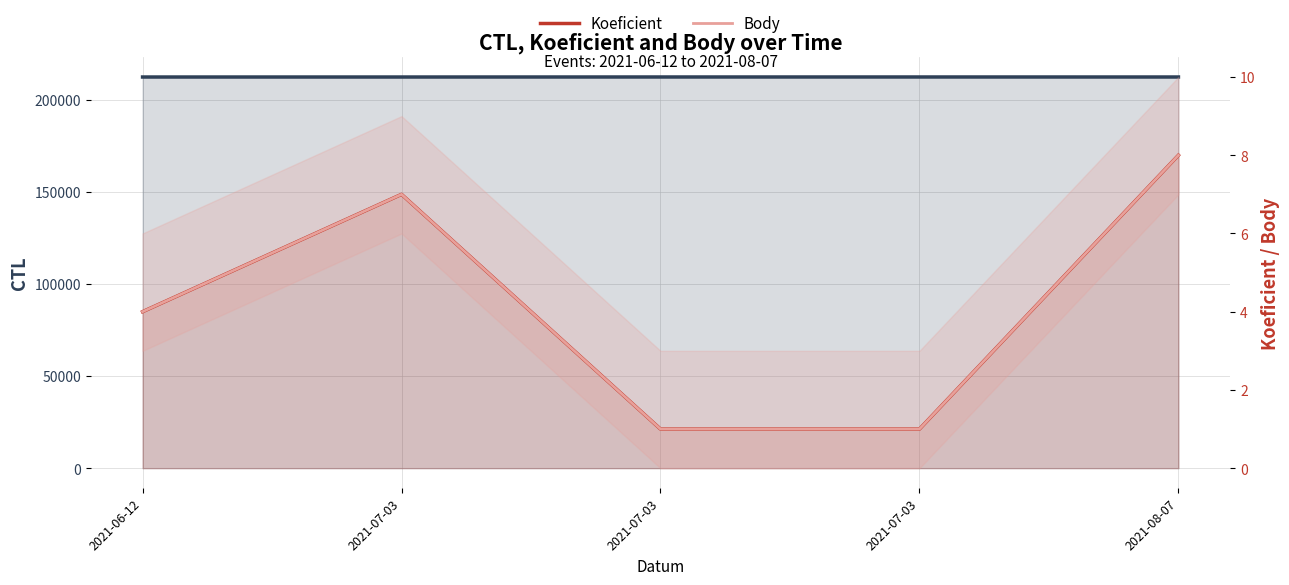

What is the maximum value for Body?

8